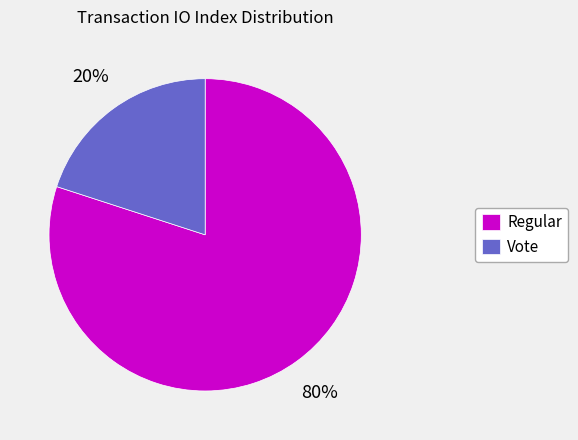

To the nearest percent, what is the average slice percentage?

50%